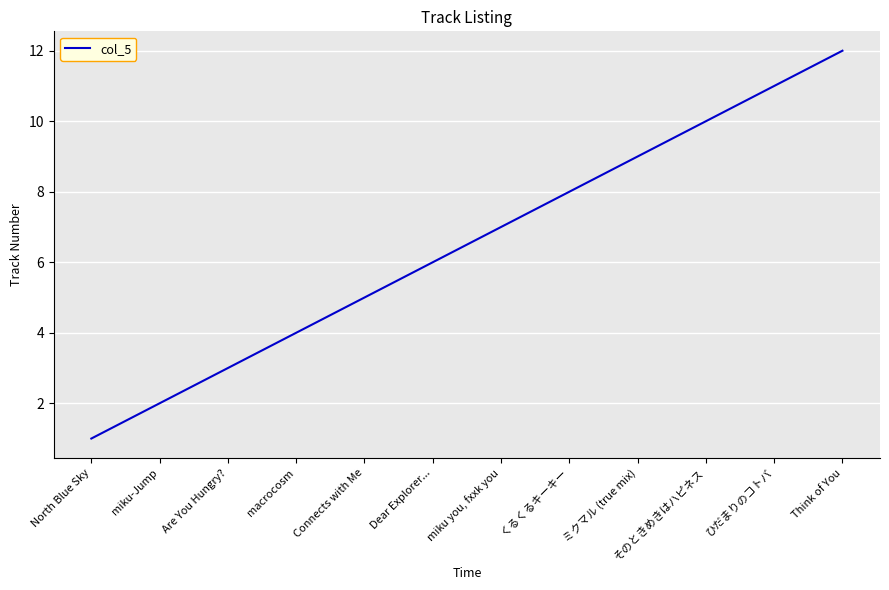

How many categories are shown in the chart?

12